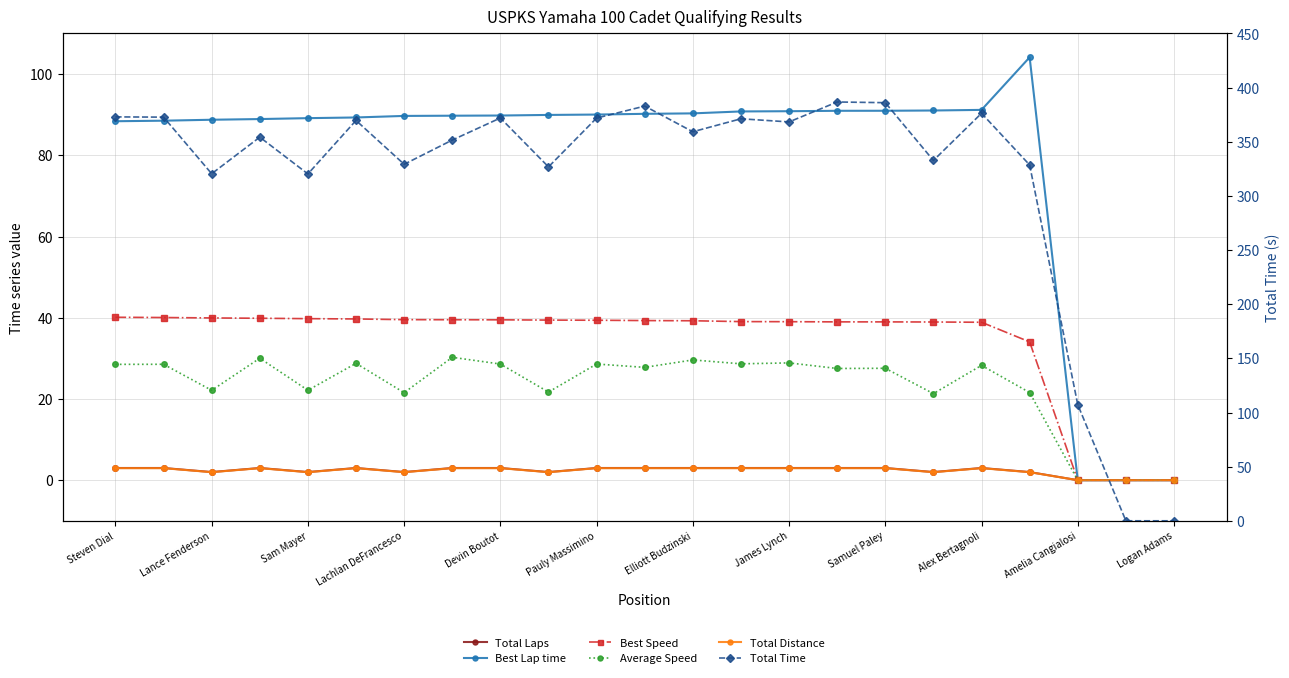

Does the chart have visible grid lines?

Yes